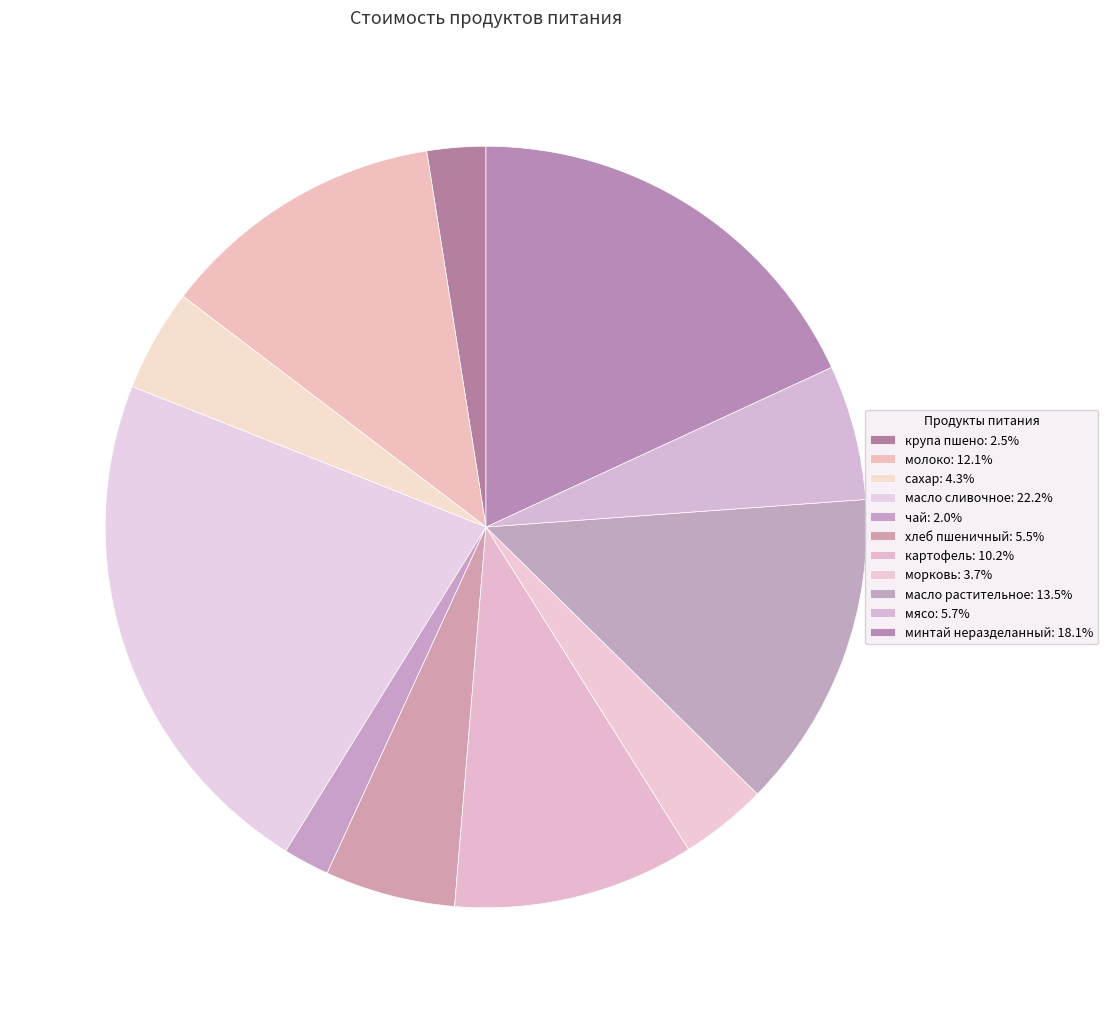

To the nearest percent, what portion does картофель represent?

10%